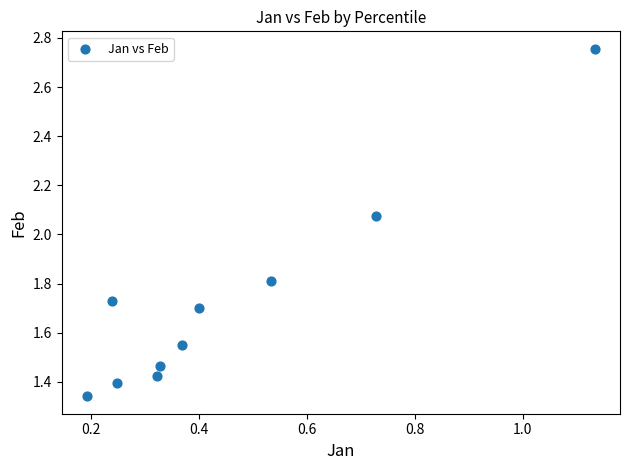

What is the range of X values (max minus min)?

0.9